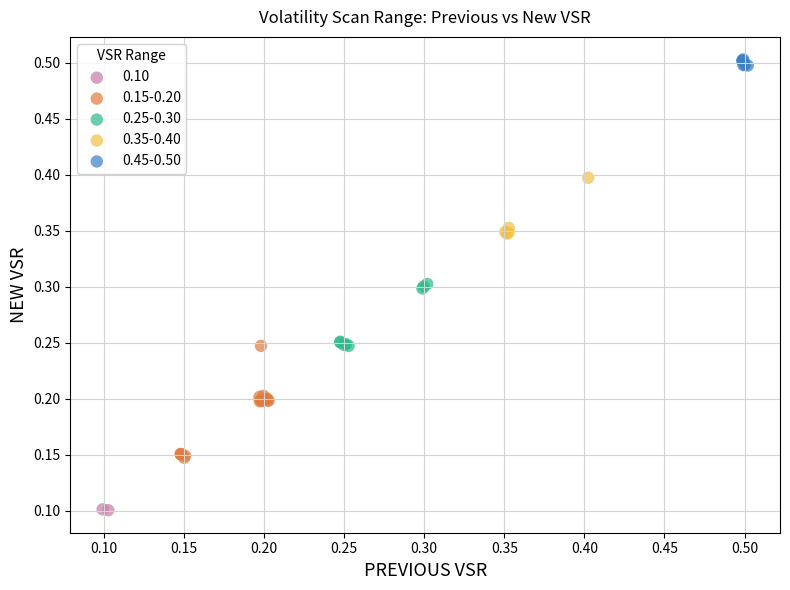

What are all the series names shown in the legend?

0.10, 0.15-0.20, 0.25-0.30, 0.35-0.40, 0.45-0.50